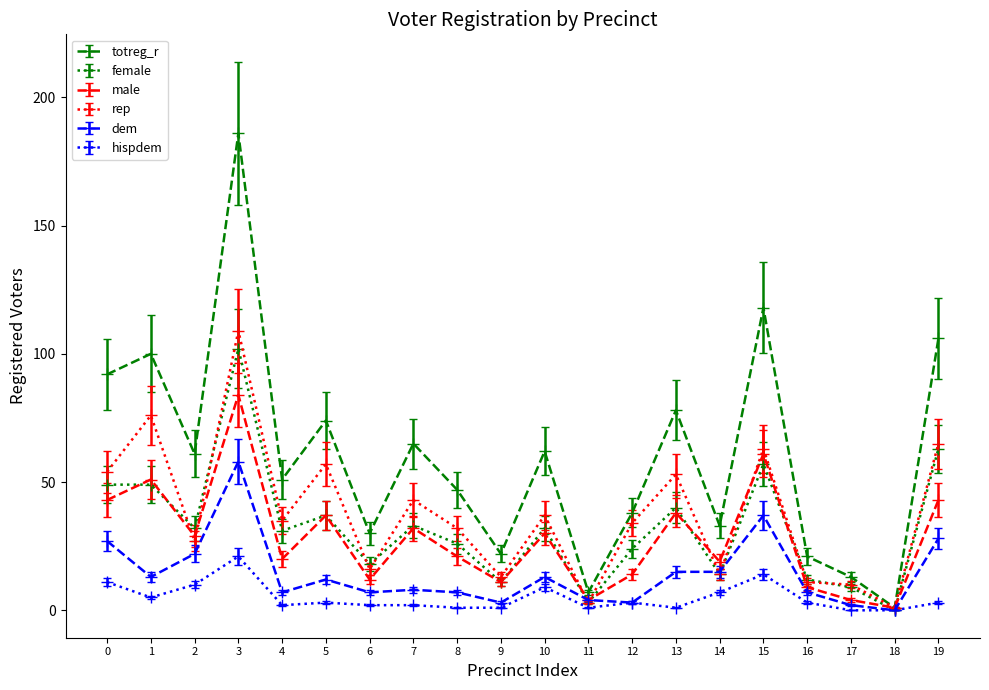

Which series changed the most between 1 and 5?

totreg_r